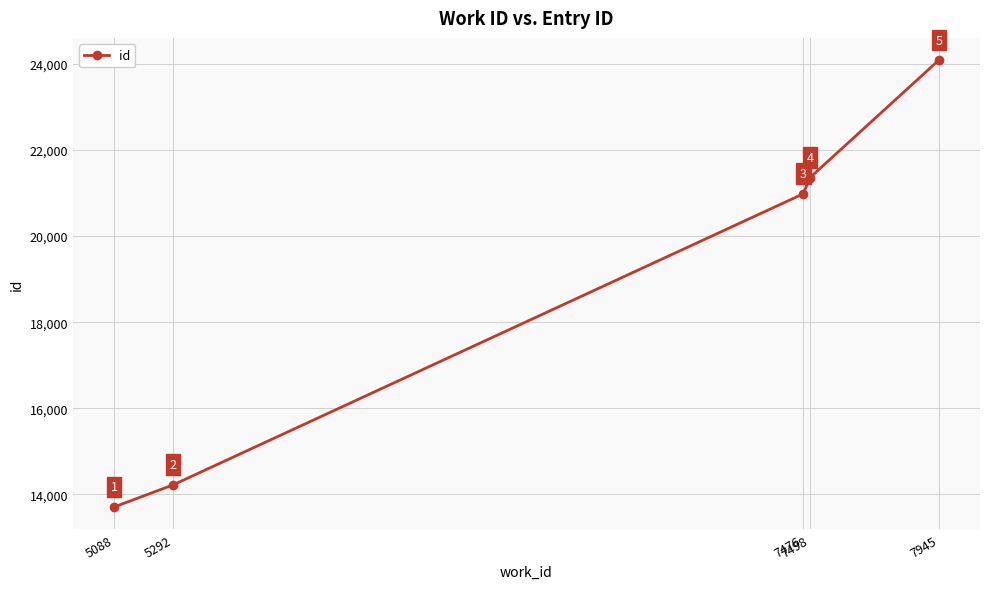

Is it true that the value at 5088 is 4331?

False